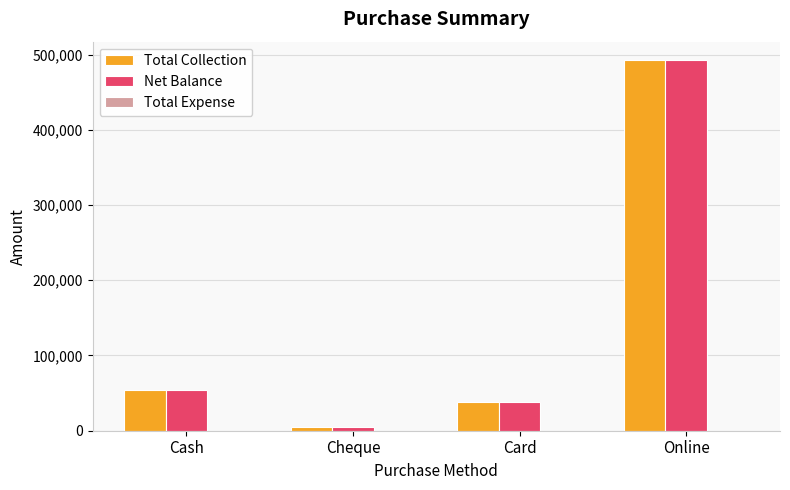

What position from the right is Cheque?

3